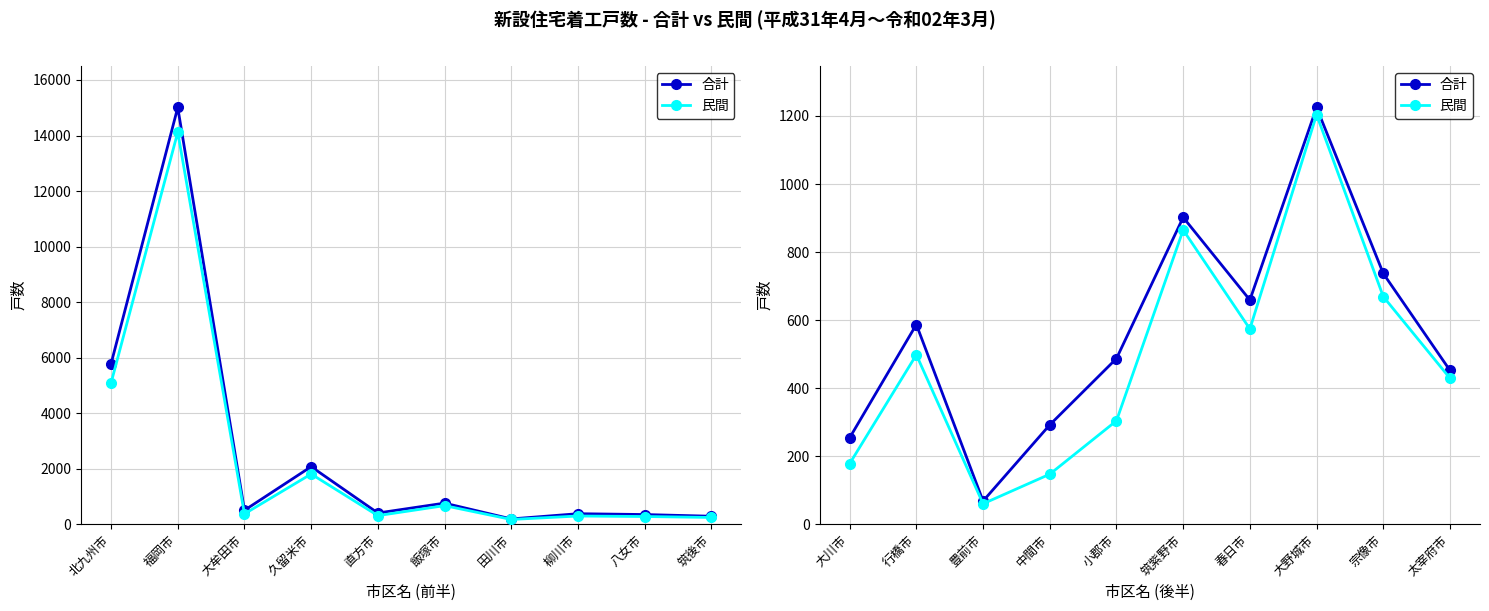

Which series has the largest total across all categories?

合計